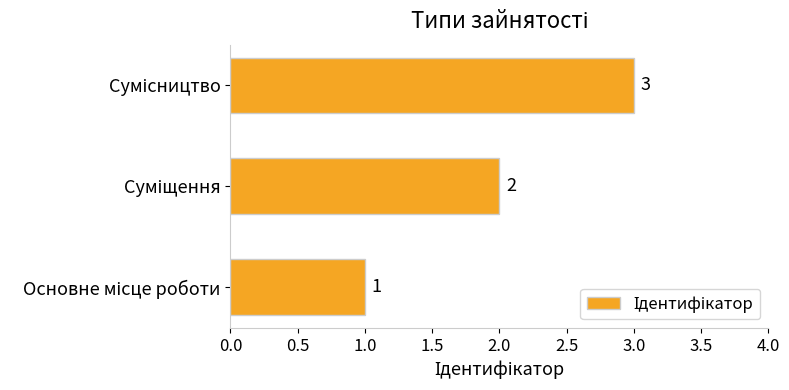

Count the values in the range 1 to 3.

3